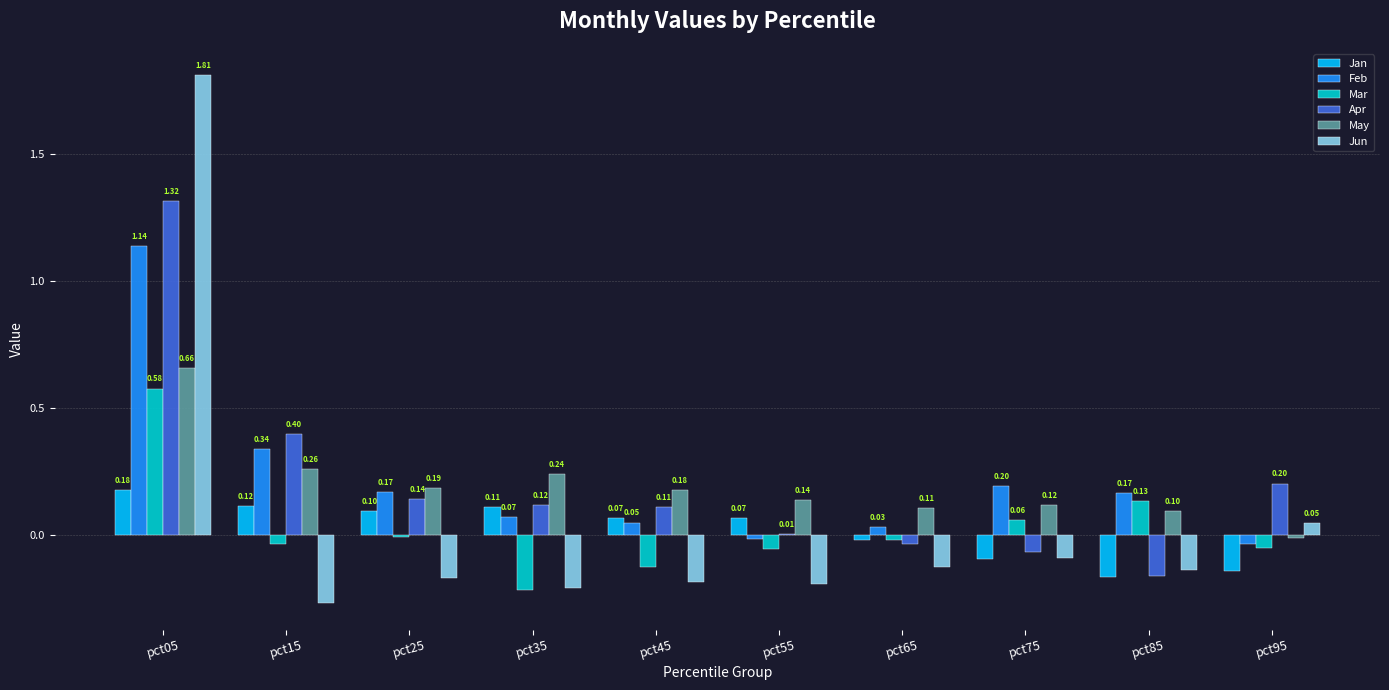

How many values in Jan are above zero?

6